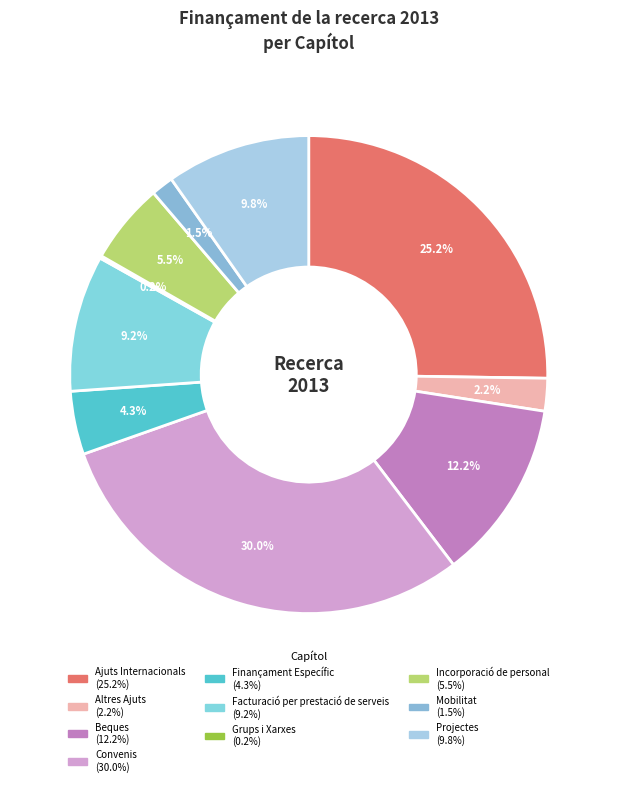

What is the largest slice in the pie chart?

Convenis